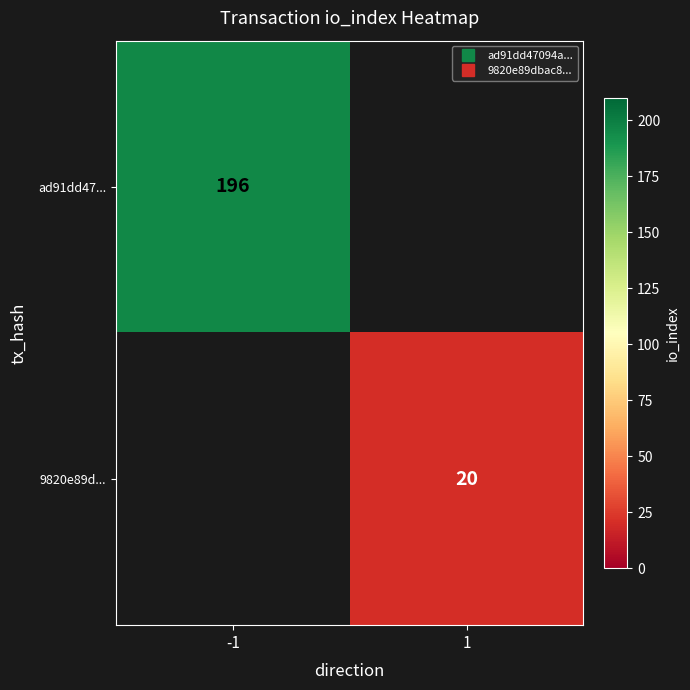

How many values in ad91dd47... are above zero?

1